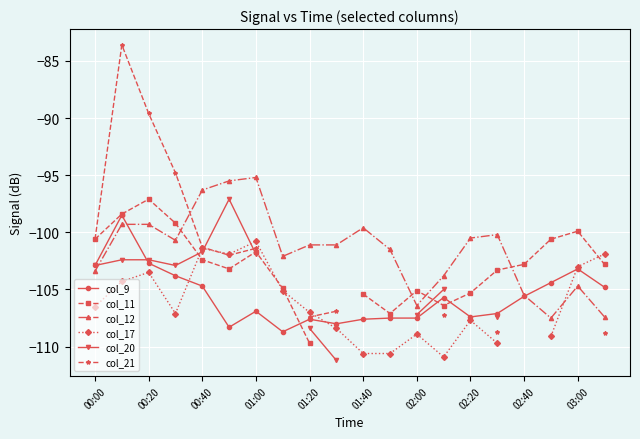

How many values in col_11 are below zero?

19